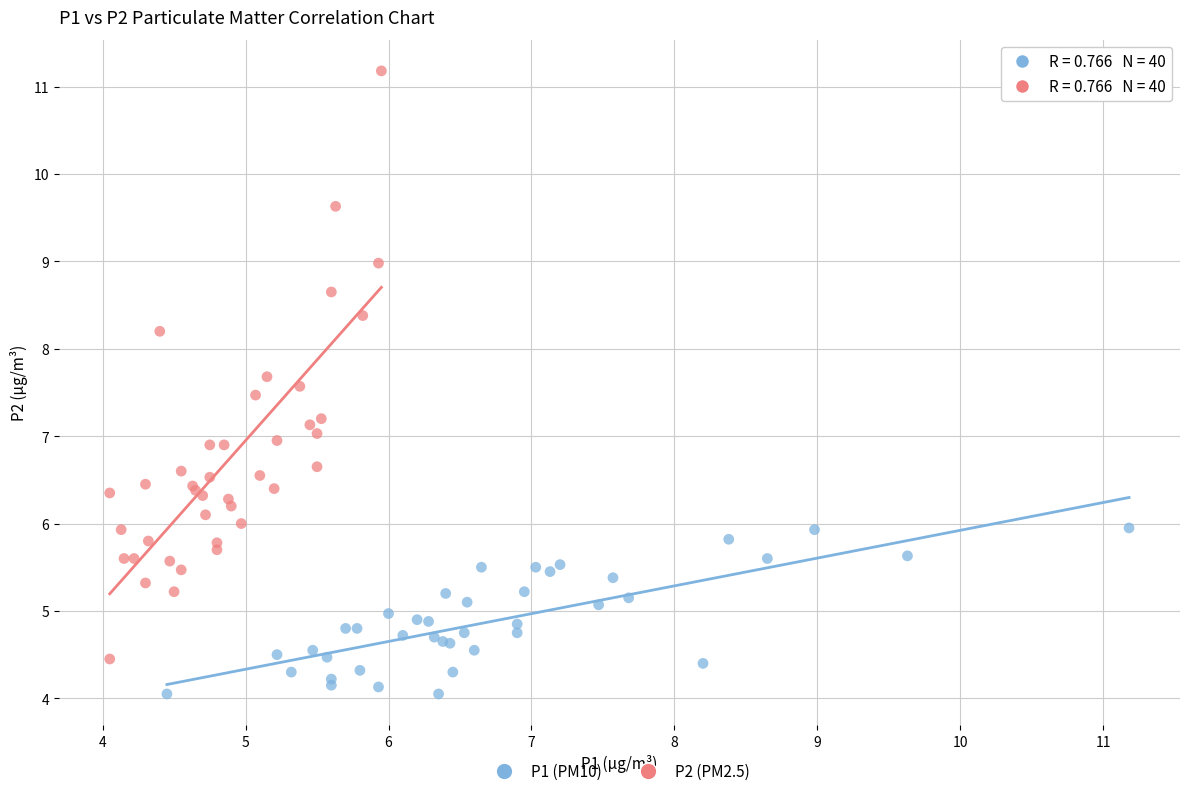

What are all the series names shown in the legend?

P1 (PM10), P2 (PM2.5)